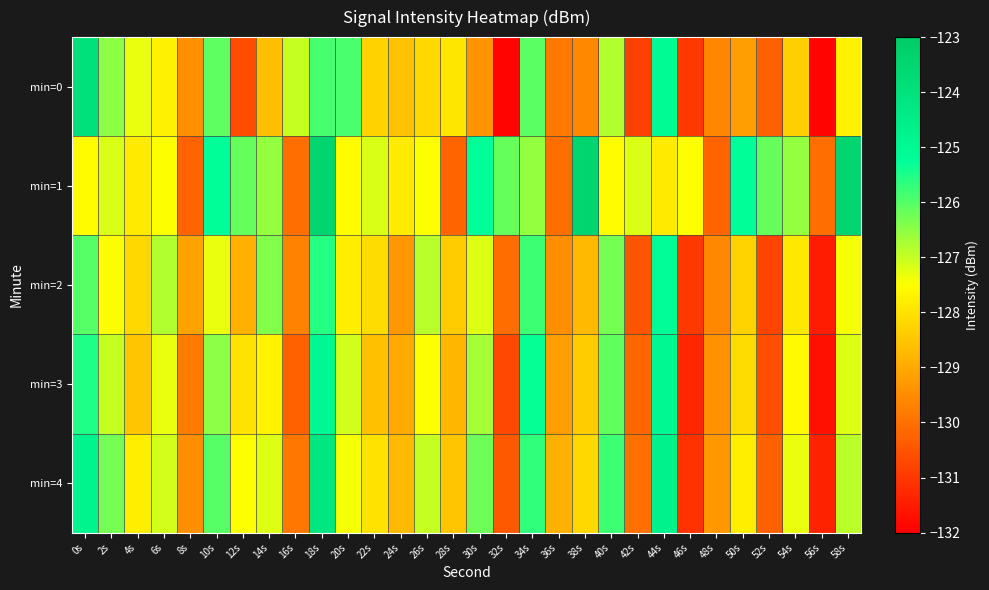

Reading left to right, extract all data points from this chart.

min=0: 0s=-124.0	2s=-126.5	4s=-127.3	6s=-127.7	8s=-129.5	10s=-126.1	12s=-130.6	14s=-128.6	16s=-127.0	18s=-125.9	20s=-125.9	22s=-128.3	24s=-128.6	26s=-128.2	28s=-128.0	30s=-129.4	32s=-131.9	34s=-126.0	36s=-129.9	38s=-129.6	40s=-126.8	42s=-130.9	44s=-125.1	46s=-131.0	48s=-129.6	50s=-129.2	52s=-130.3	54s=-128.3	56s=-131.9	58s=-127.7
min=1: 0s=-127.6	2s=-127.1	4s=-127.9	6s=-127.5	8s=-130.2	10s=-125.2	12s=-126.2	14s=-126.6	16s=-130.1	18s=-123.4	20s=-127.6	22s=-127.1	24s=-127.9	26s=-127.5	28s=-130.2	30s=-125.2	32s=-126.2	34s=-126.6	36s=-130.1	38s=-123.4	40s=-127.6	42s=-127.1	44s=-127.9	46s=-127.5	48s=-130.2	50s=-125.2	52s=-126.2	54s=-126.6	56s=-130.1	58s=-123.4
min=2: 0s=-126.0	2s=-127.5	4s=-128.2	6s=-126.8	8s=-129.1	10s=-127.3	12s=-128.9	14s=-126.4	16s=-129.7	18s=-125.6	20s=-127.8	22s=-128.1	24s=-129.3	26s=-126.9	28s=-128.4	30s=-127.2	32s=-130.1	34s=-125.8	36s=-129.5	38s=-128.7	40s=-126.3	42s=-130.5	44s=-125.2	46s=-131.0	48s=-129.6	50s=-128.3	52s=-130.8	54s=-127.9	56s=-131.5	58s=-127.4
min=3: 0s=-125.5	2s=-127.0	4s=-128.5	6s=-127.3	8s=-129.8	10s=-126.5	12s=-128.0	14s=-127.7	16s=-130.3	18s=-124.9	20s=-127.1	22s=-128.6	24s=-129.0	26s=-127.5	28s=-128.8	30s=-126.7	32s=-130.7	34s=-125.3	36s=-129.2	38s=-128.4	40s=-126.1	42s=-130.2	44s=-125.0	46s=-131.3	48s=-129.4	50s=-128.1	52s=-130.6	54s=-127.6	56s=-131.7	58s=-127.2
min=4: 0s=-124.8	2s=-126.3	4s=-127.8	6s=-127.1	8s=-129.5	10s=-126.0	12s=-127.5	14s=-127.2	16s=-129.9	18s=-124.2	20s=-127.4	22s=-128.0	24s=-128.7	26s=-127.0	28s=-128.5	30s=-126.2	32s=-130.4	34s=-125.7	36s=-128.9	38s=-128.2	40s=-125.8	42s=-130.0	44s=-124.7	46s=-131.1	48s=-129.3	50s=-127.8	52s=-130.3	54s=-127.3	56s=-131.4	58s=-126.9